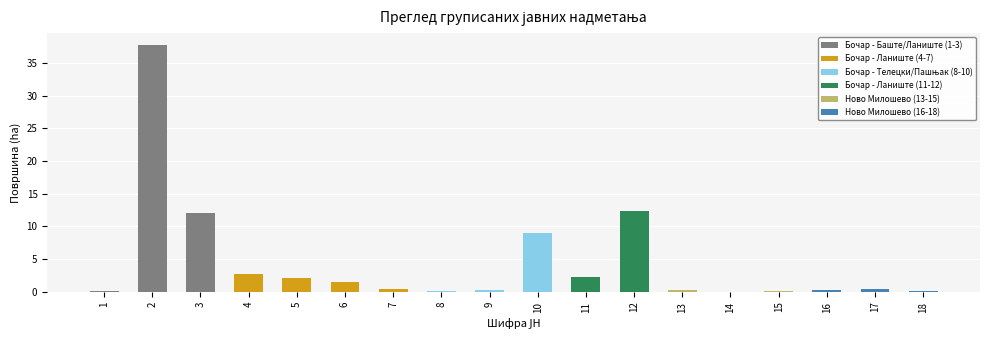

What is the sum of all values?

82.1